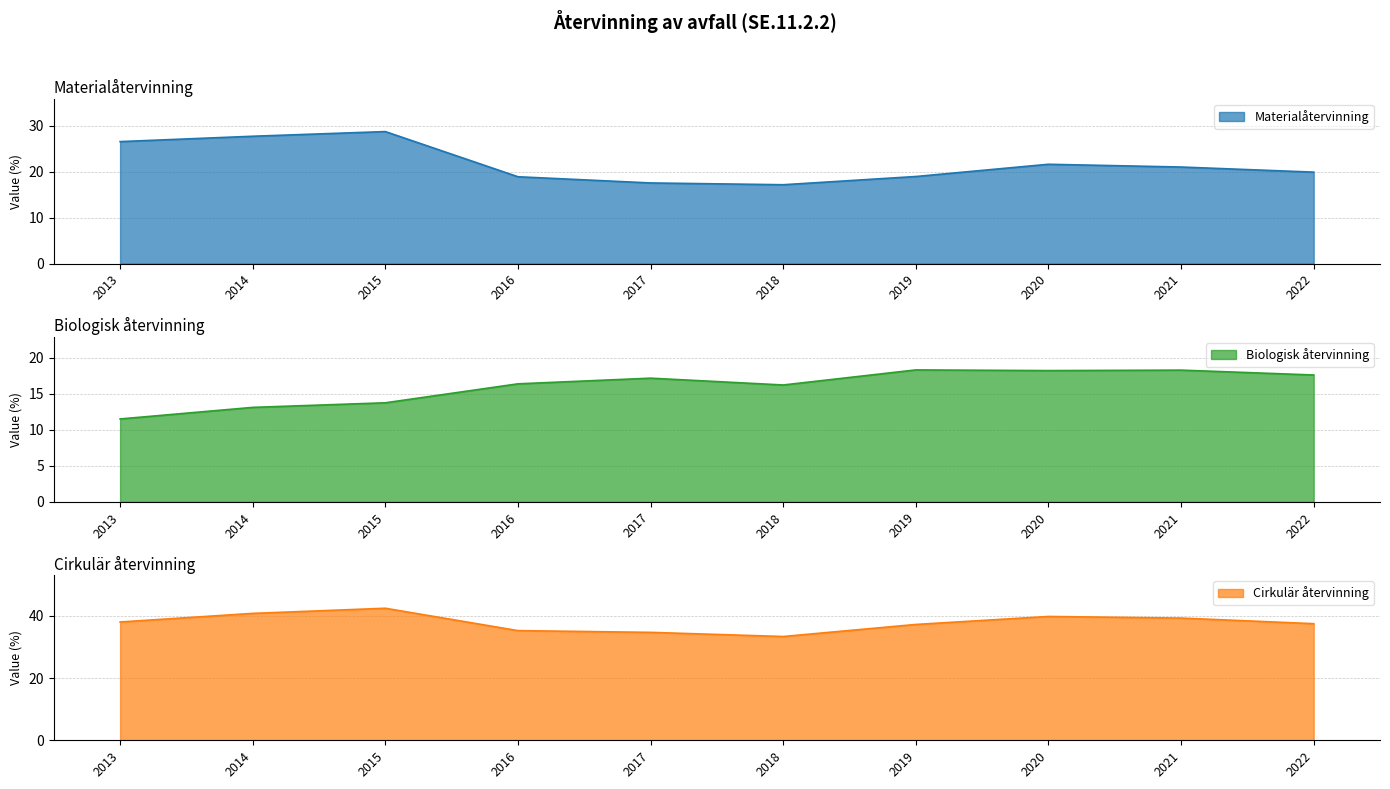

What is the sum of all Cirkulär återvinning values?

378.3